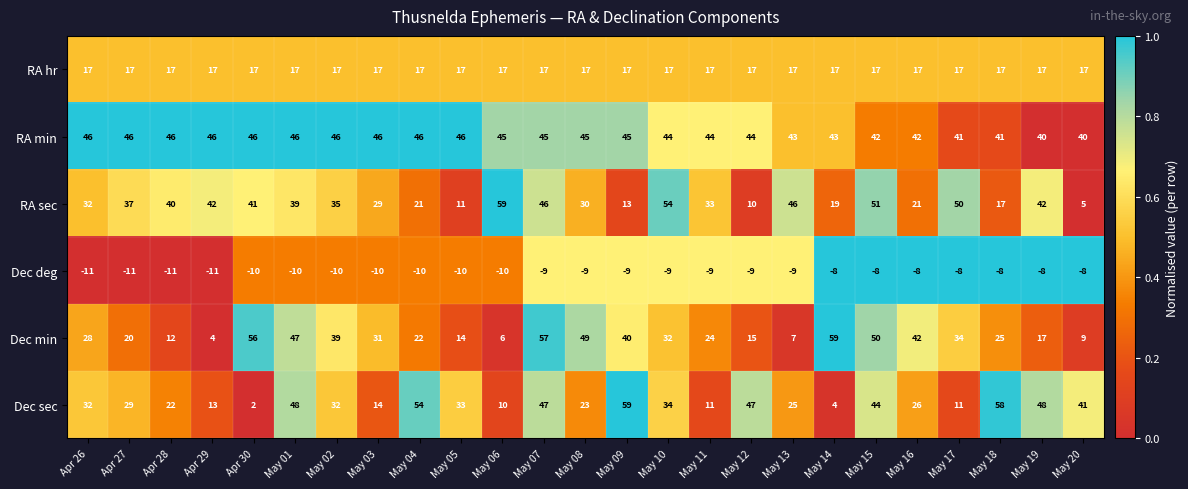

The RA min series shows 68 at May 04. True or false?

False